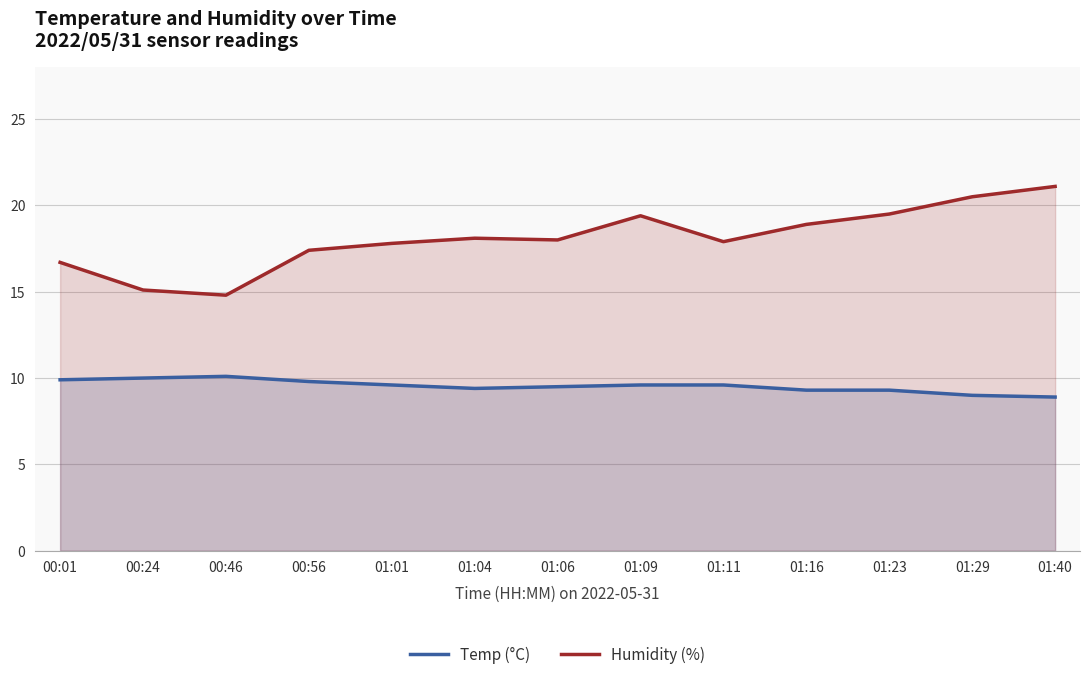

What is the value of the Humidity (%) point at the 7th from the left?

18.0